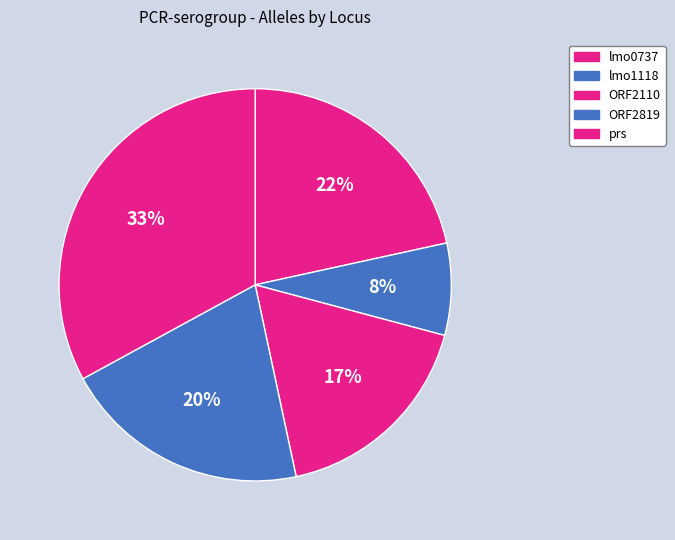

True or false: ORF2819 accounts for 28% of the total.

False